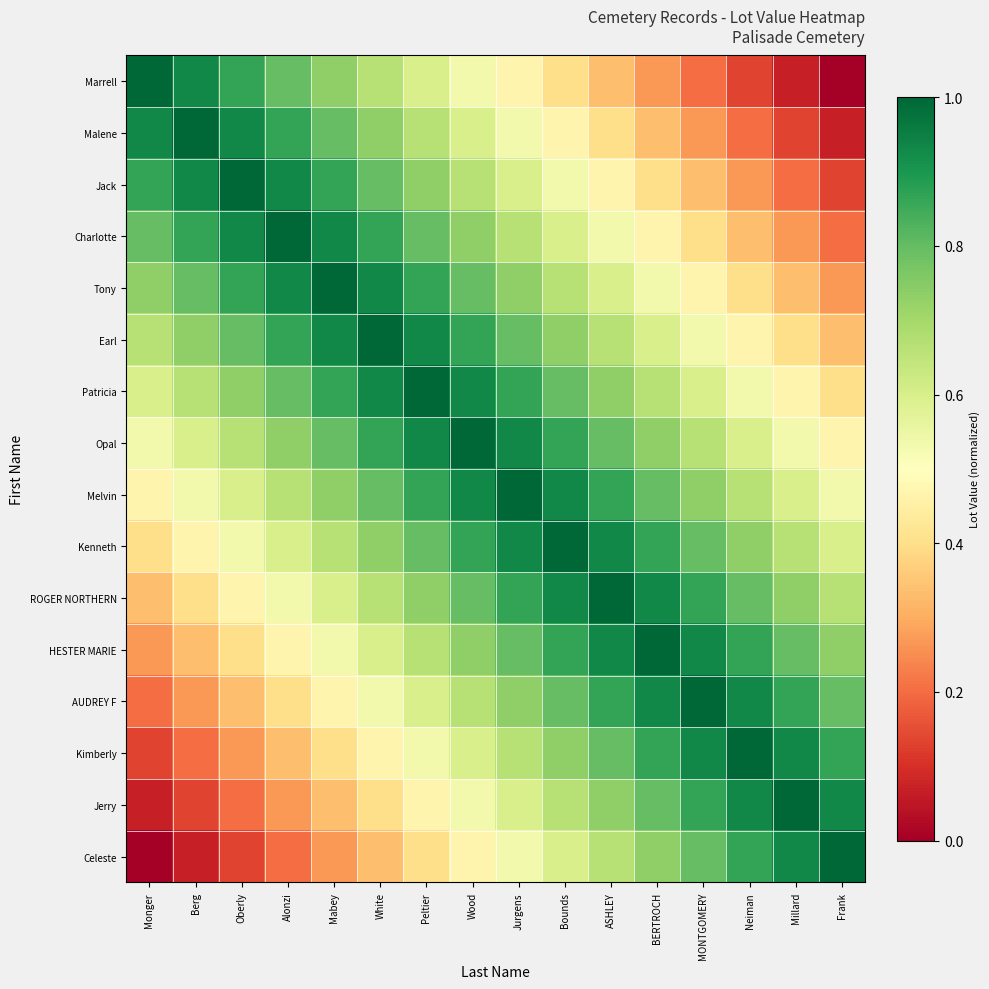

What is the spread (max minus min) of values at ASHLEY?

0.7